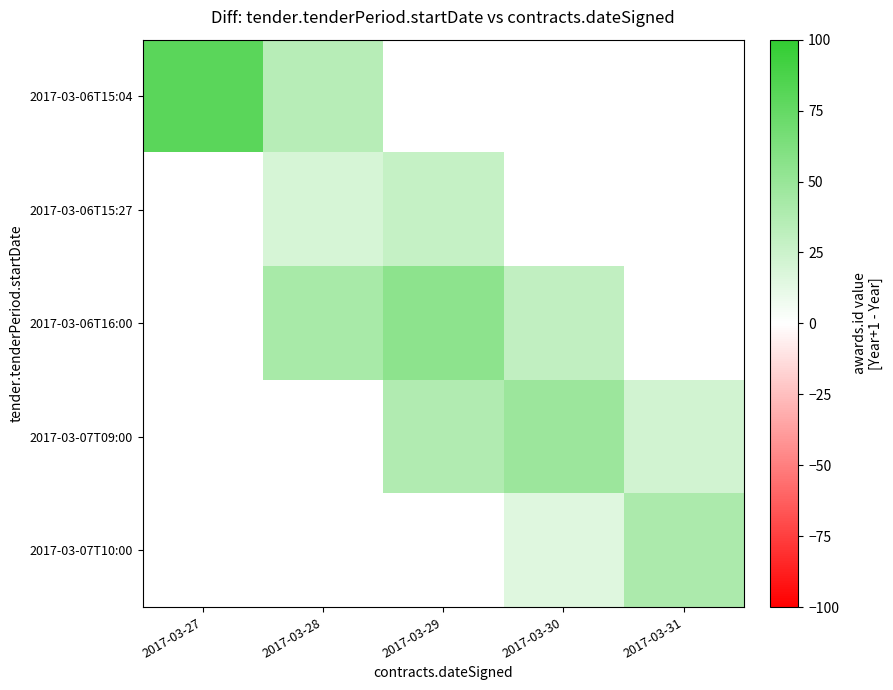

Is the value of 2017-03-06T15:27 at 2017-03-27 greater than the value of 2017-03-07T09:00 at 2017-03-28?

No